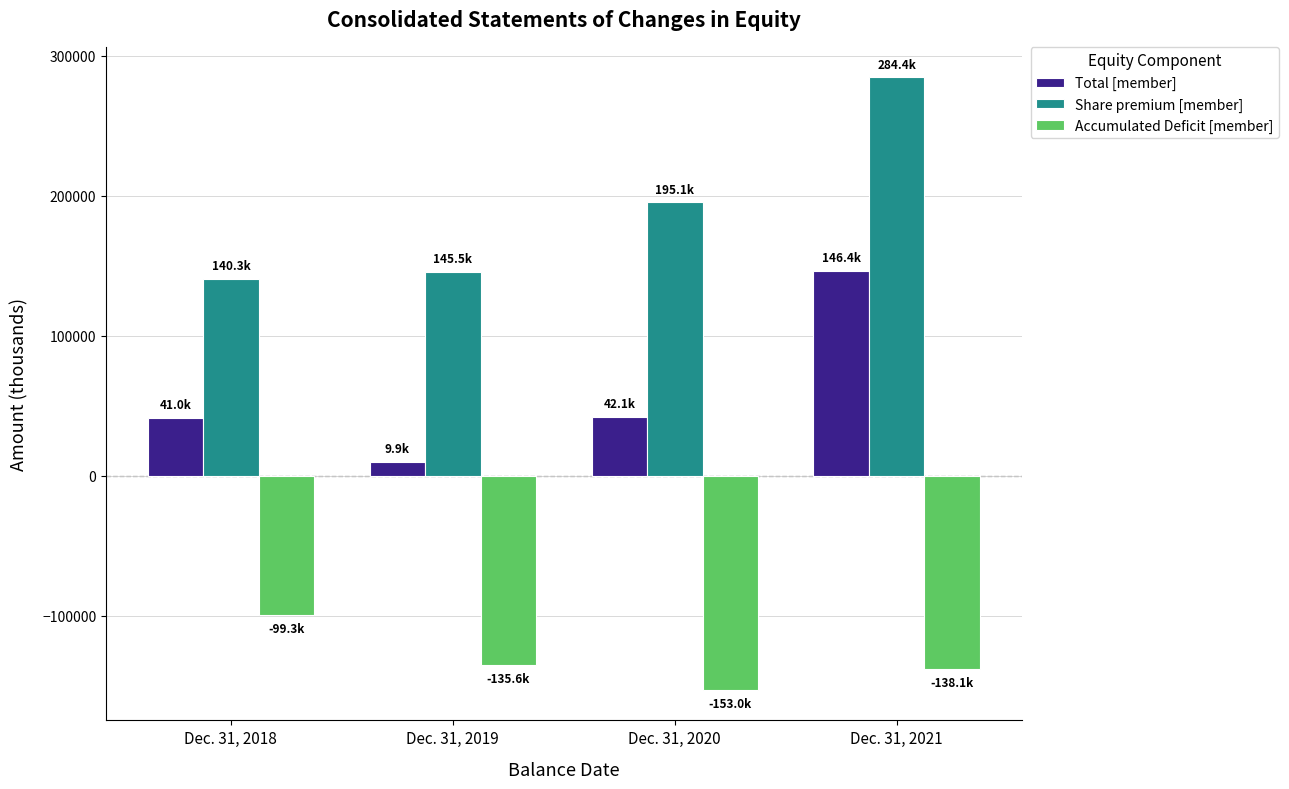

What is the sum of the Total [member] values at Dec. 31, 2020 and Dec. 31, 2021?

188512